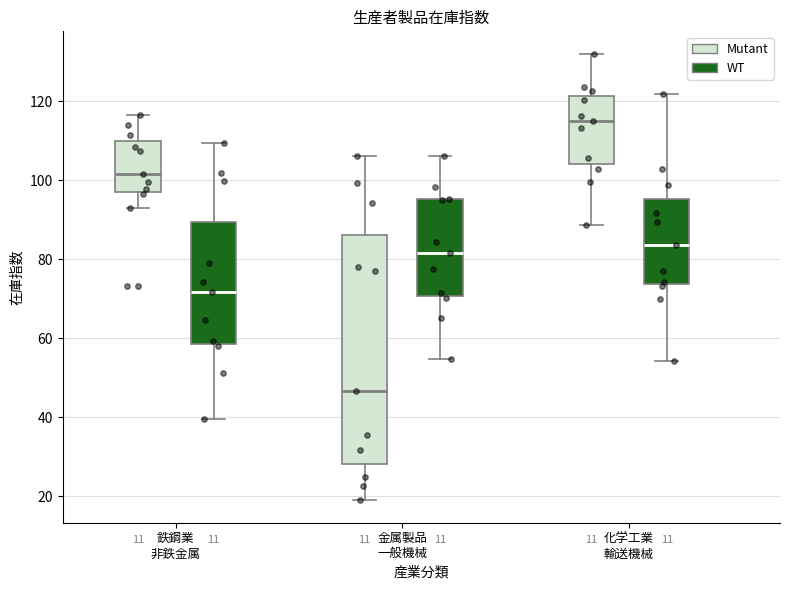

Reading left to right, transcribe this box plot: for each box, give where its median line is, the range the box spans, and where its two whiskers end, as read against the y-axis. The values are not printed on the chart, so give them approximately, as read against the axis.

鉄鋼業 非鉄金属 (Mutant): median 102, box 98 to 110, whiskers 94 to 116
鉄鋼業 非鉄金属 (WT): median 72, box 58 to 90, whiskers 40 to 110
金属製品 一般機械 (Mutant): median 46, box 28 to 86, whiskers 20 to 106
金属製品 一般機械 (WT): median 82, box 70 to 96, whiskers 54 to 106
化学工業 輸送機械 (Mutant): median 116, box 104 to 122, whiskers 88 to 132
化学工業 輸送機械 (WT): median 84, box 74 to 96, whiskers 54 to 122